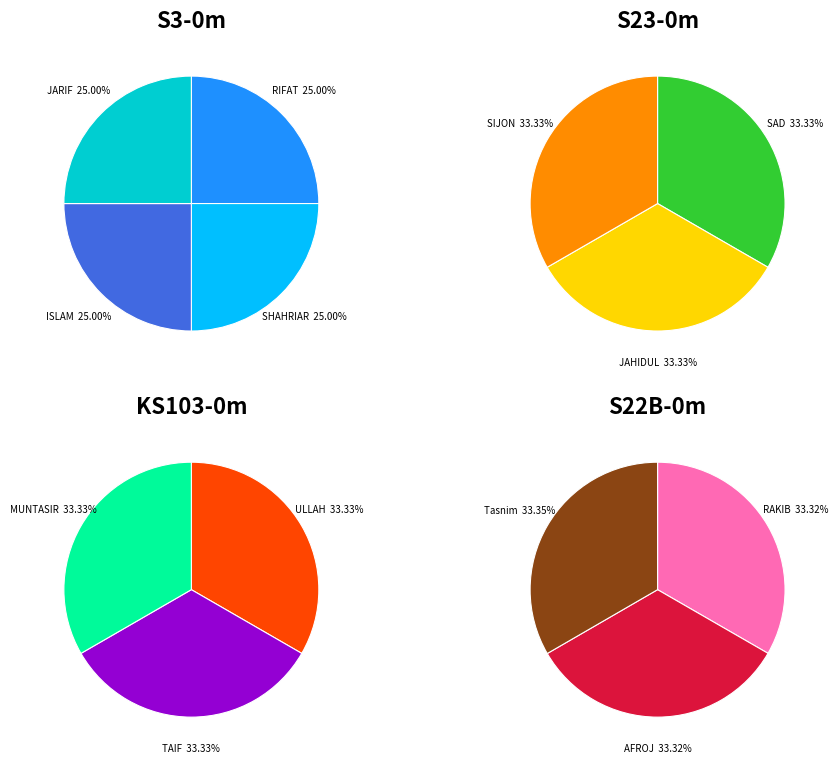

Rank the categories by value from highest to lowest.

Tasnim, AFROJ, RAKIB, MUNTASIR, TAIF, ULLAH, SIJON, JAHIDUL, SAD, JARIF, ISLAM, SHAHRIAR, RIFAT